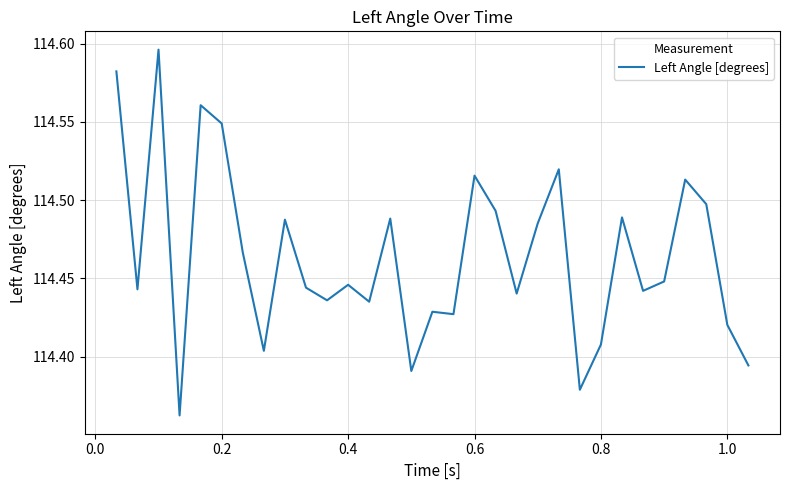

What is the value of the 19th point from the left?

114.5